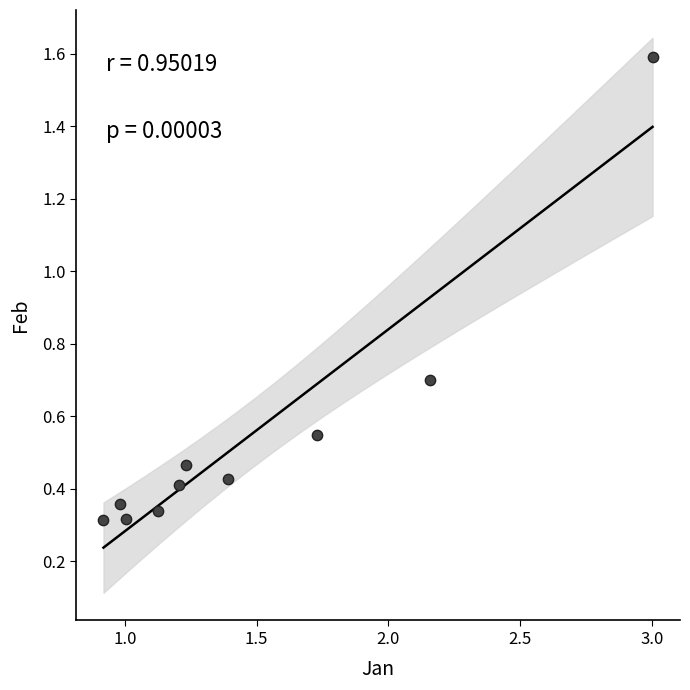

What is the range of X values (max minus min)?

2.1